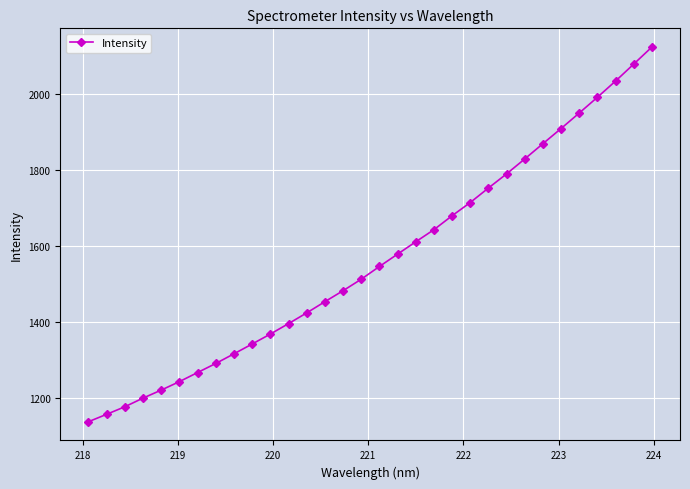

What is the difference between the maximum and minimum values?

984.7